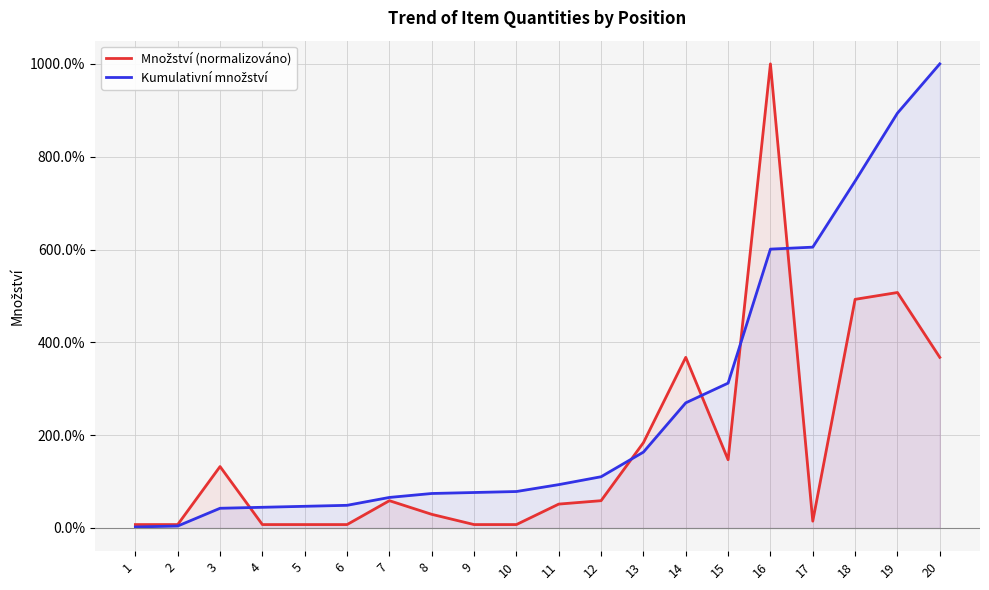

What is the approximate value of Množství (normalizováno) at 15?

147.1